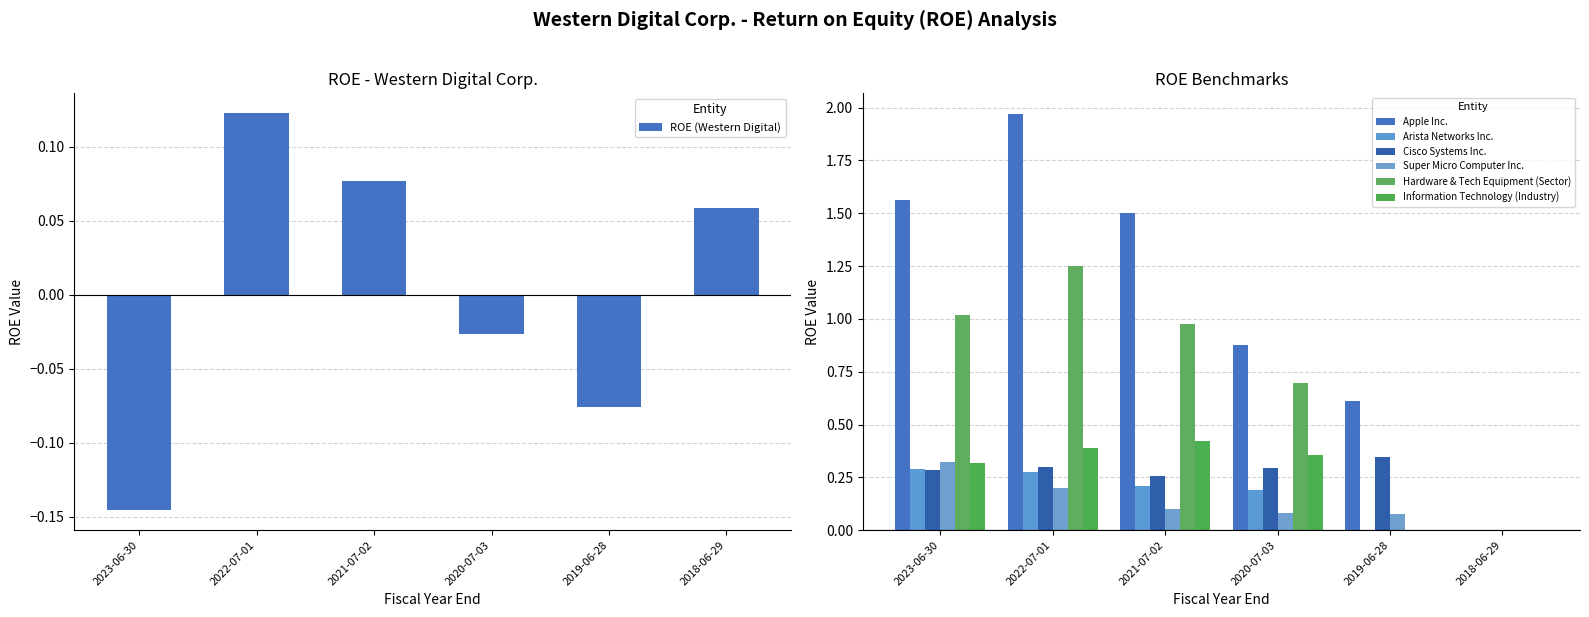

Is the value of Arista Networks Inc. at 2022-07-01 greater than the value of Apple Inc. at 2022-07-01?

No